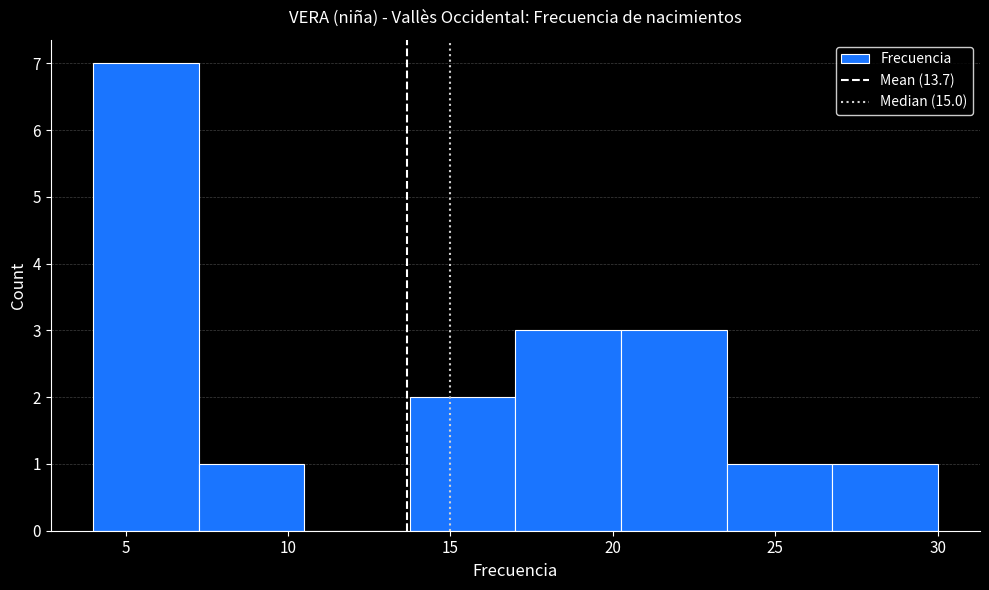

Reading left to right, transcribe this chart: for each bar, give the range it covers on the x-axis and its height. Neither the bar edges nor the heights are printed on the chart, so give them approximately, as read against the axes.

4.00 to 7.25: 7
7.25 to 10.50: 1
10.50 to 13.75: 0
13.75 to 17.00: 2
17.00 to 20.25: 3
20.25 to 23.50: 3
23.50 to 26.75: 1
26.75 to 30.00: 1